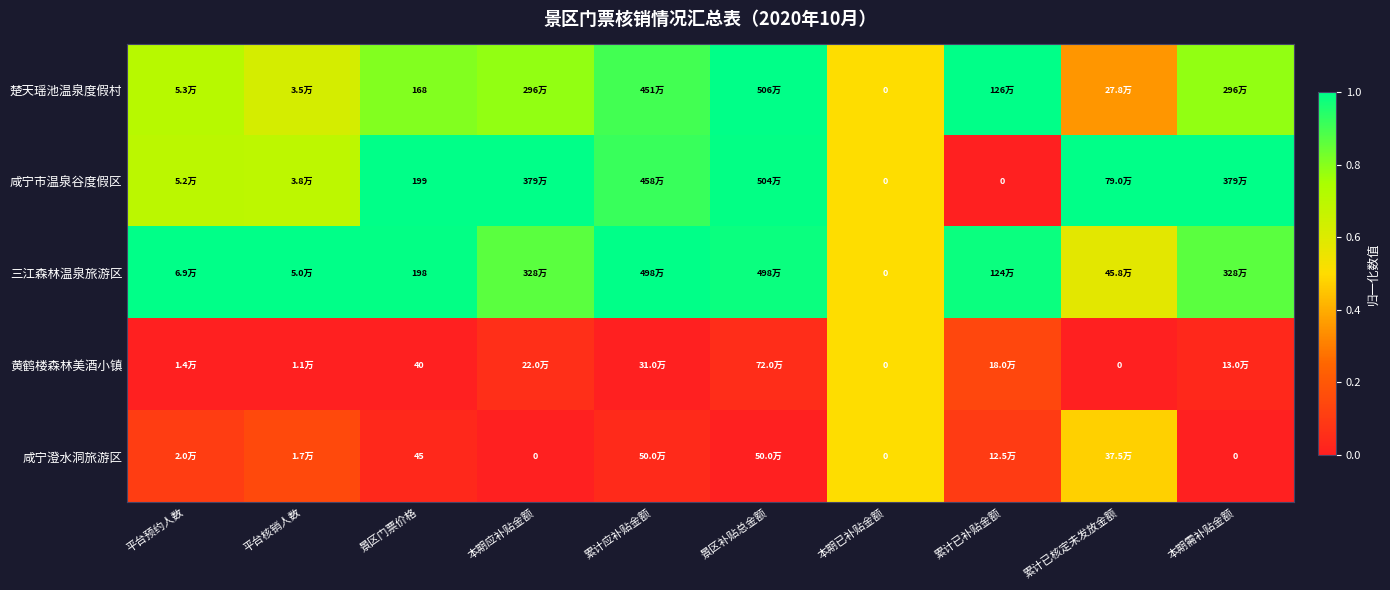

Is the value of 咸宁市温泉谷度假区 at 累计已补贴金额 greater than the value of 黄鹤楼森林美酒小镇 at 景区门票价格?

No